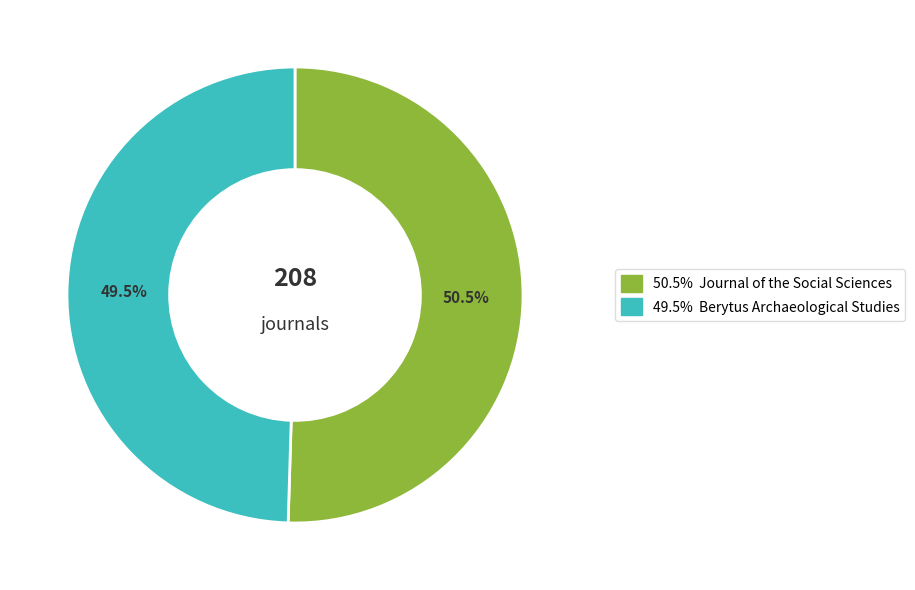

Does any single category account for the majority?

Yes